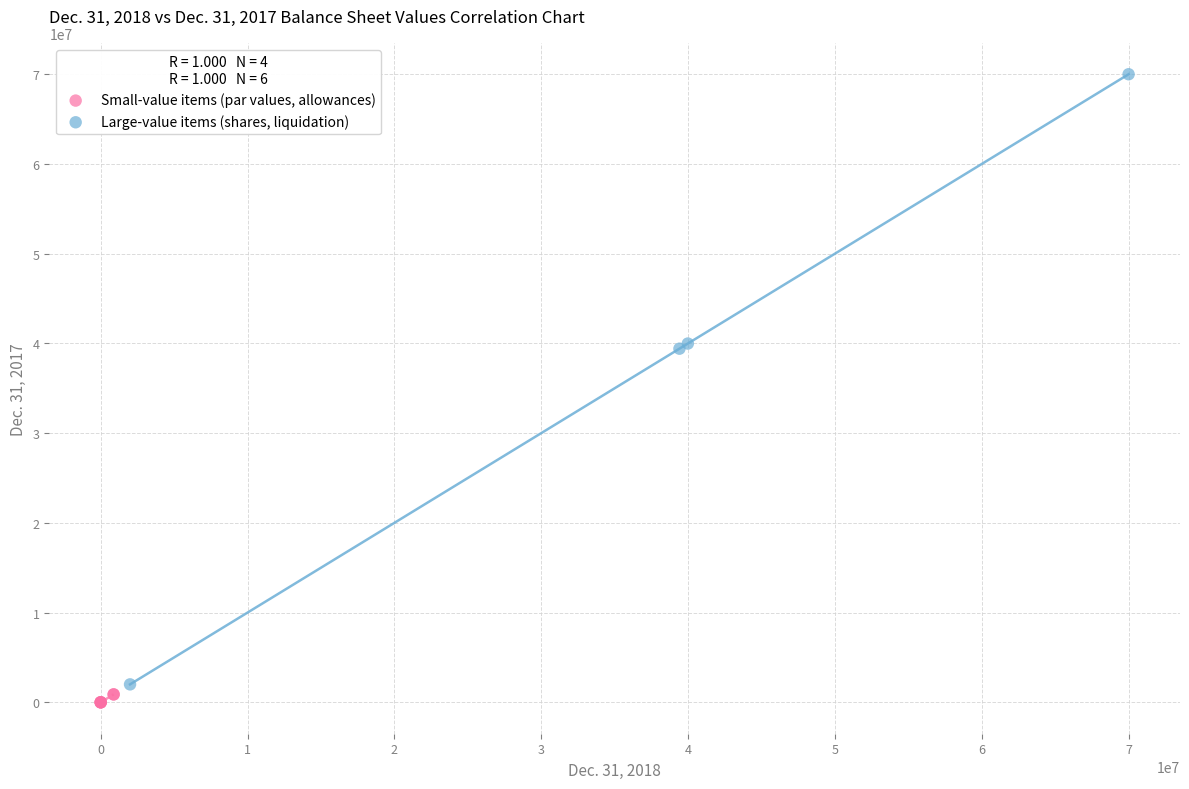

Which series has the widest spread of Y values?

Large-value items (shares, liquidation)